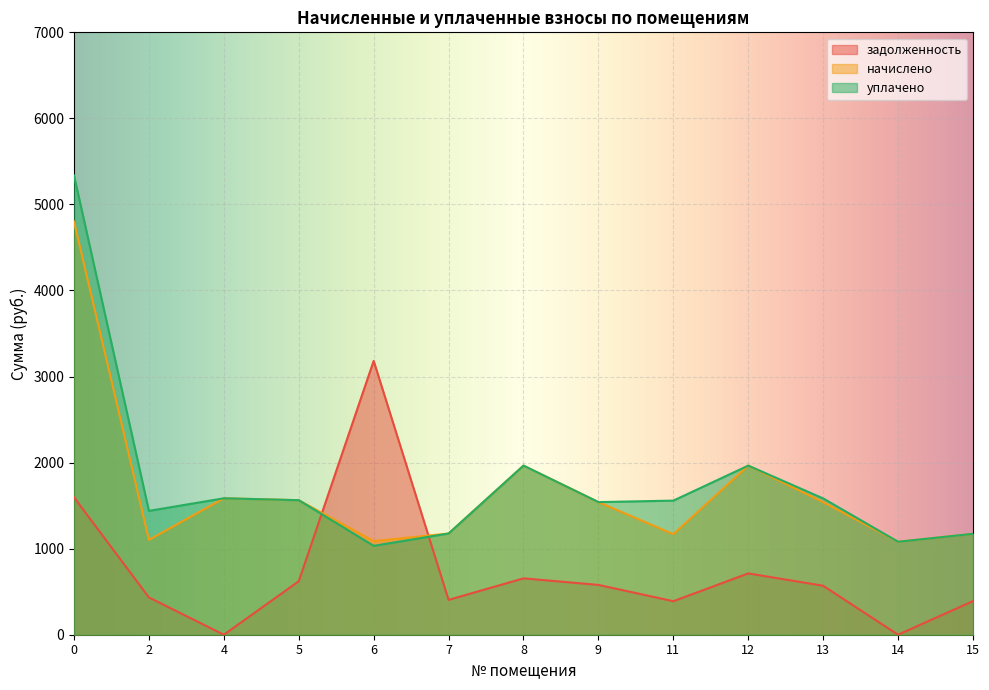

What are all the series names shown in the legend?

задолженность, начислено, уплачено